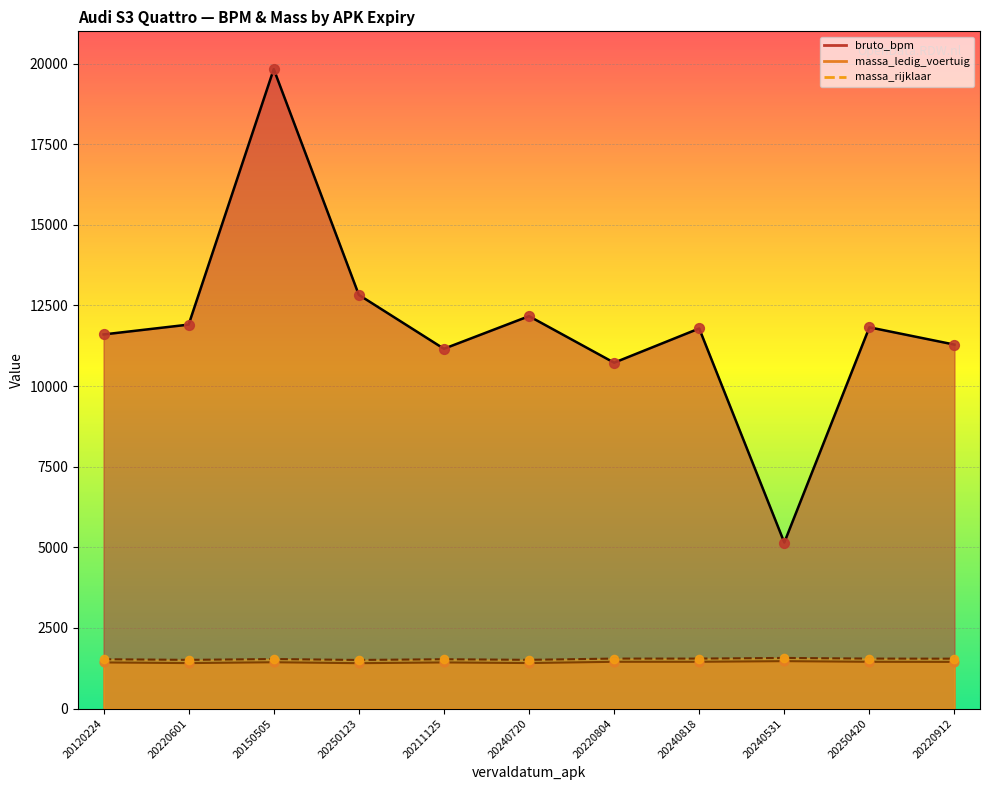

Is the value of massa_rijklaar at 20120224 greater than the value of bruto_bpm at 20250420?

No